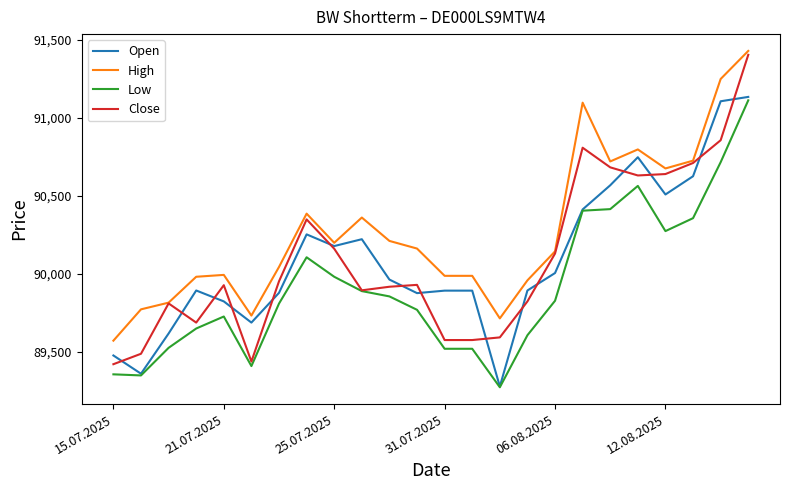

What is the minimum value for High?

89570